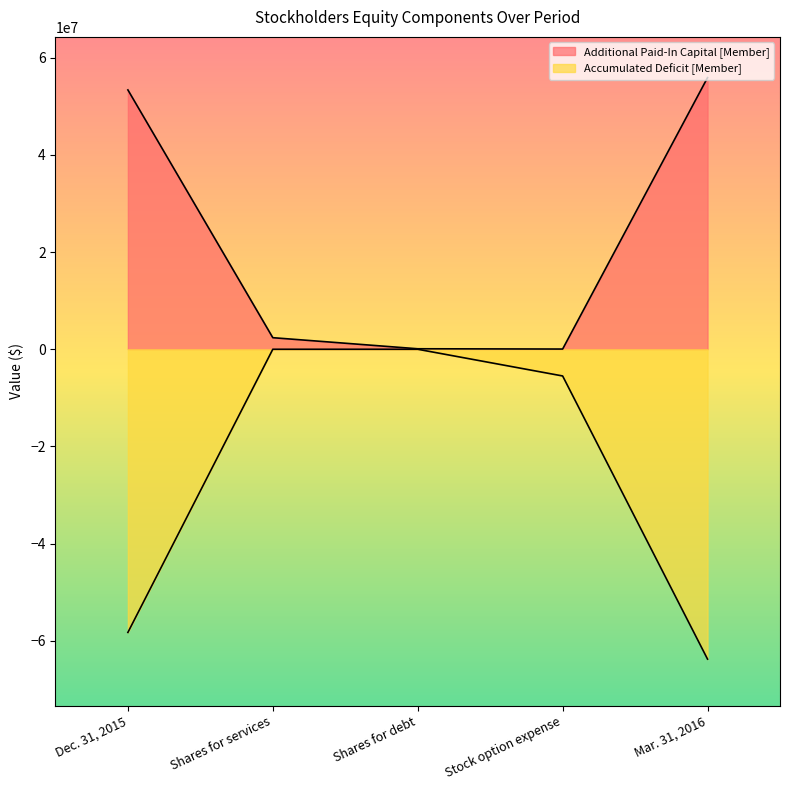

What is the label of the 5th point from the left?

Mar. 31, 2016